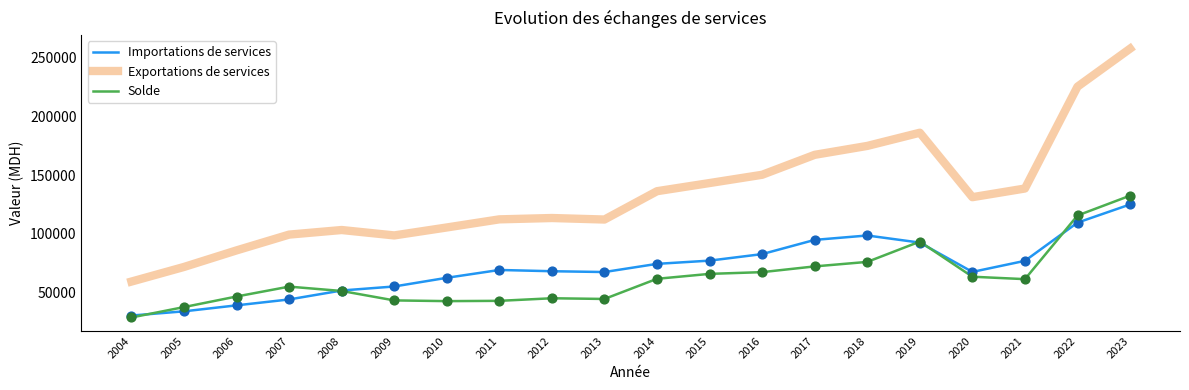

Which series has the largest total across all categories?

Exportations de services